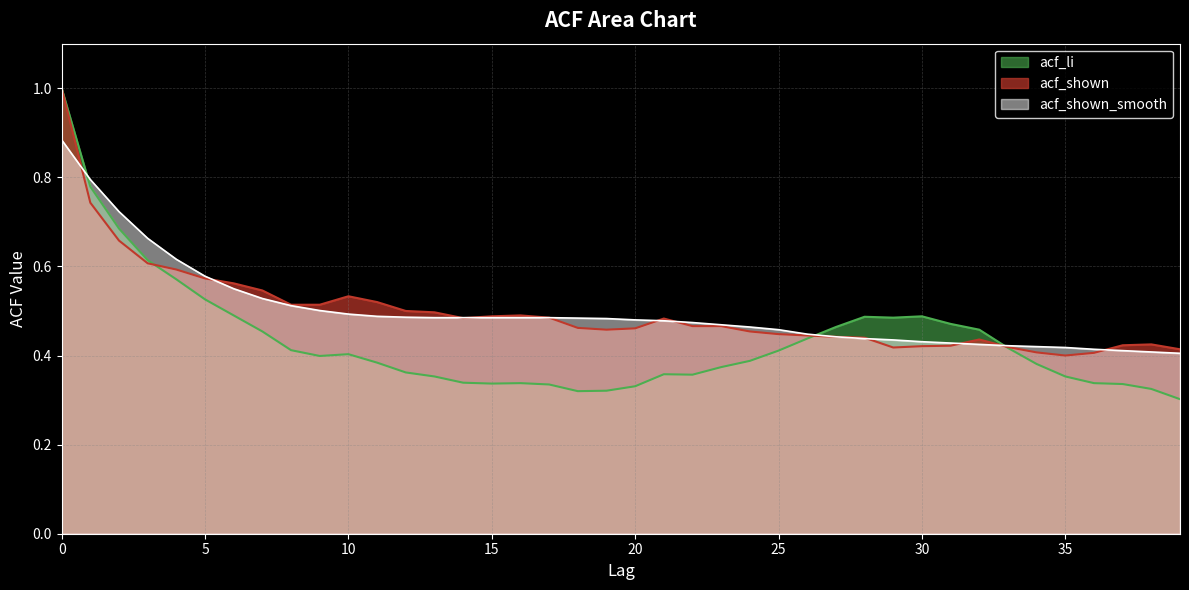

What is the minimum value for acf_shown?

0.4